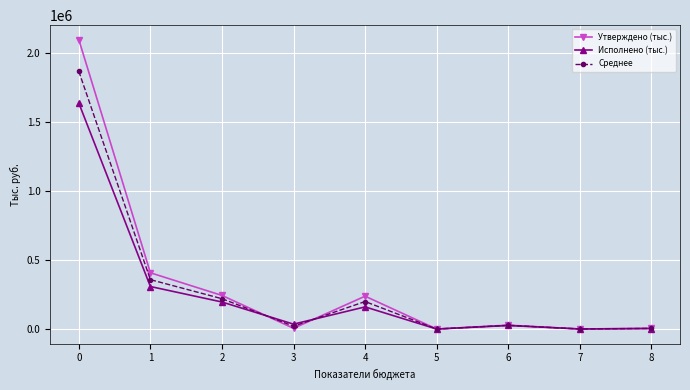

List the series in order of their peak value, lowest first.

Исполнено (тыс.), Среднее, Утверждено (тыс.)